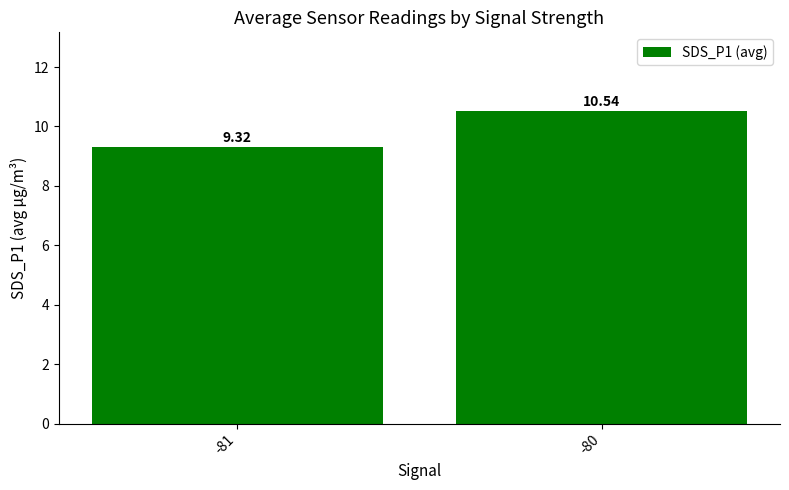

Rank the categories by value from highest to lowest.

-80, -81